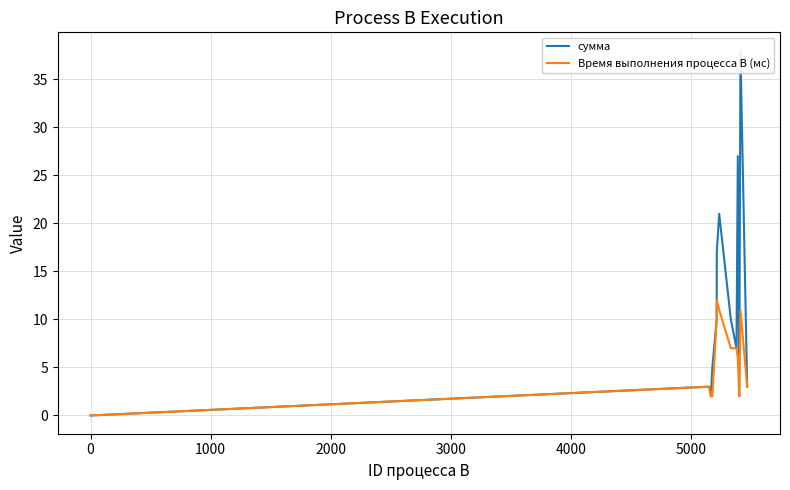

True or false: сумма and Время выполнения процесса B (мс) intersect in this chart.

False